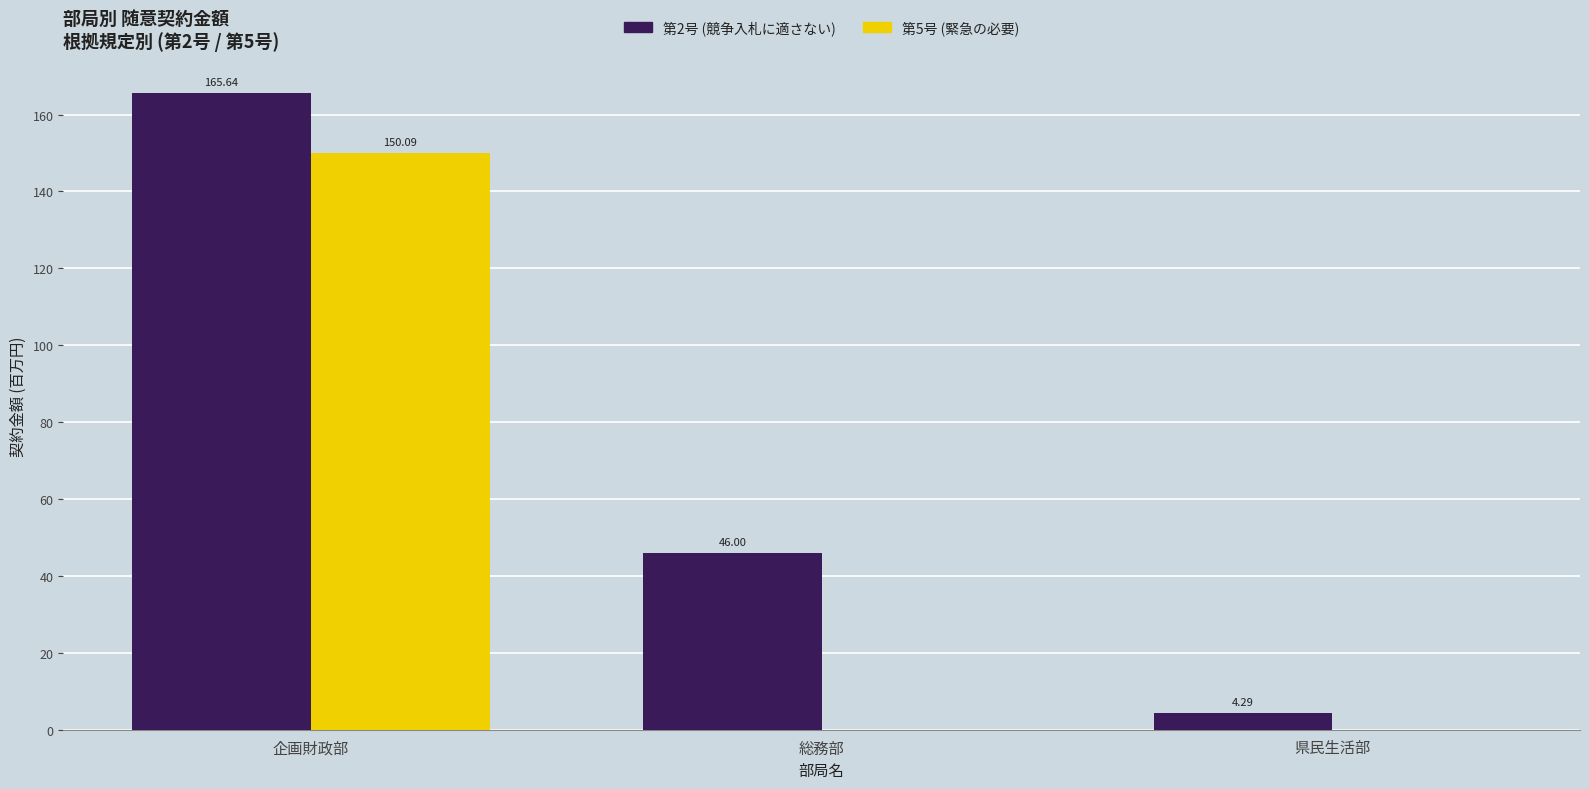

What is the total value across all series at 県民生活部?

4.3